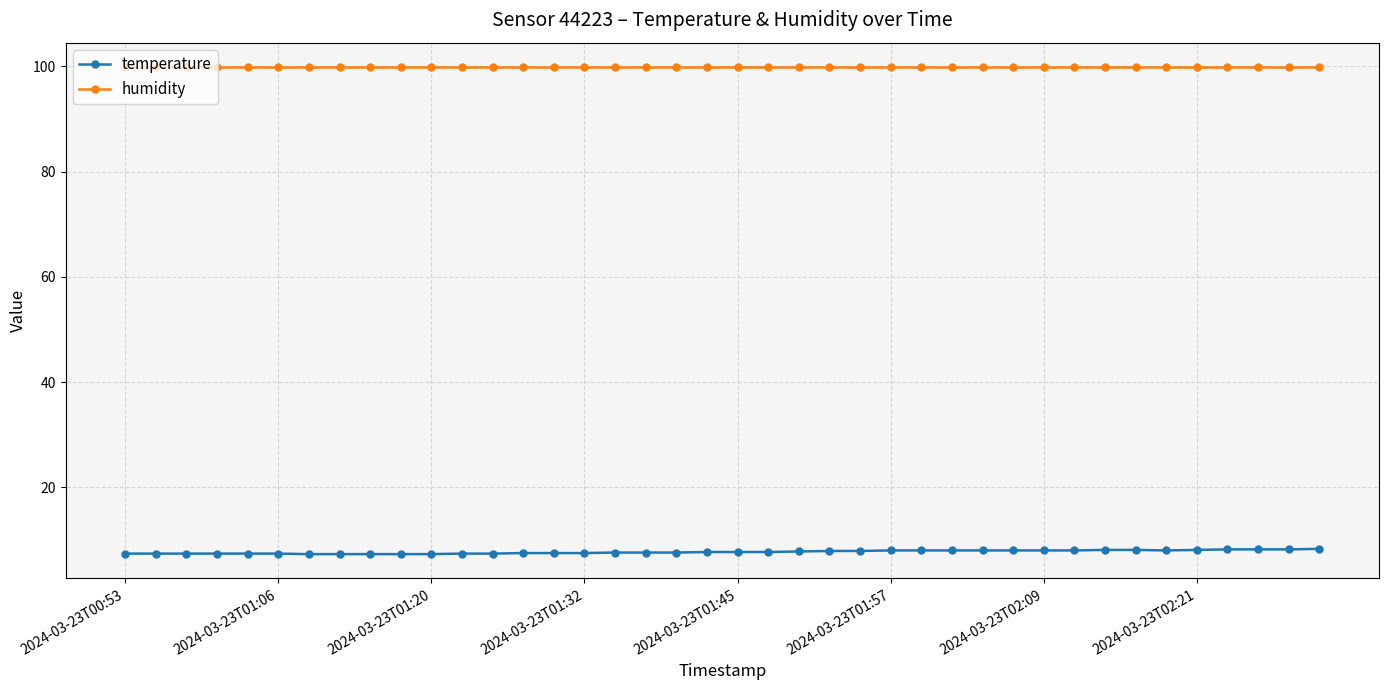

True or false: humidity and temperature intersect in this chart.

False